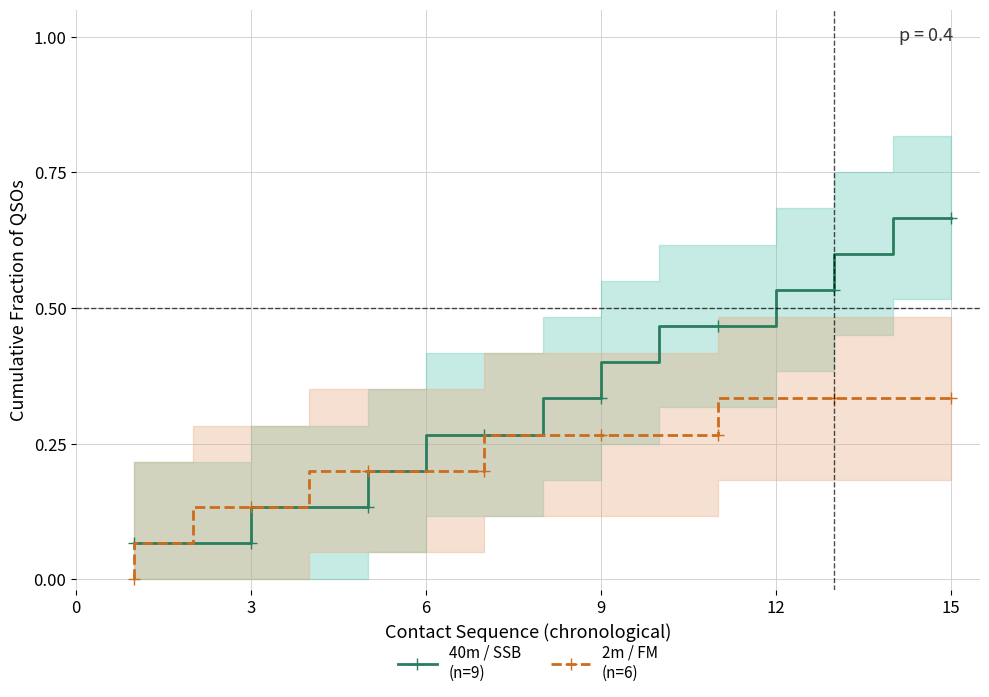

Is it true that 2m / FM (n=6) equals 0.0 at 0?

True